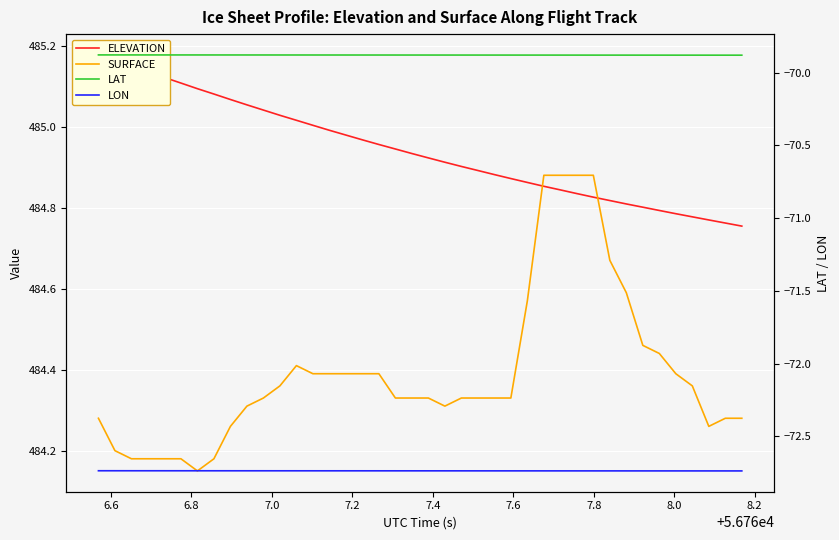

How many times do ELEVATION and SURFACE cross each other?

2